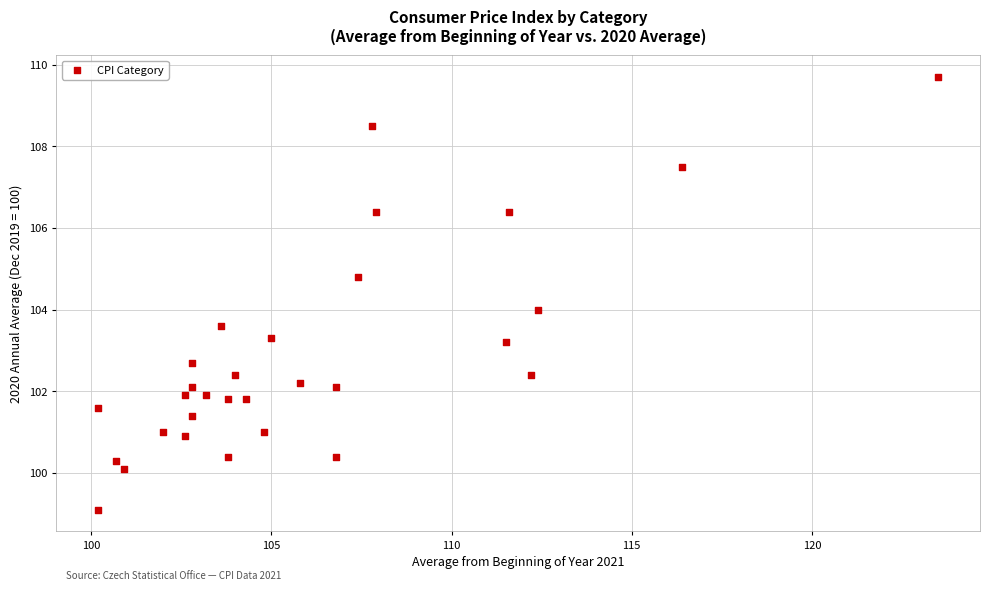

What is the range of Y values (max minus min)?

10.6